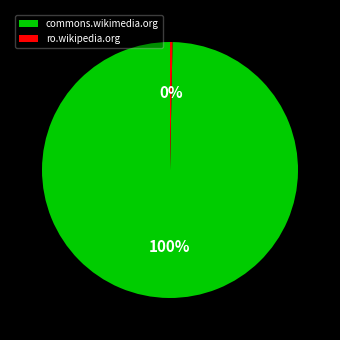

Rank the categories by value from highest to lowest.

commons.wikimedia.org, ro.wikipedia.org